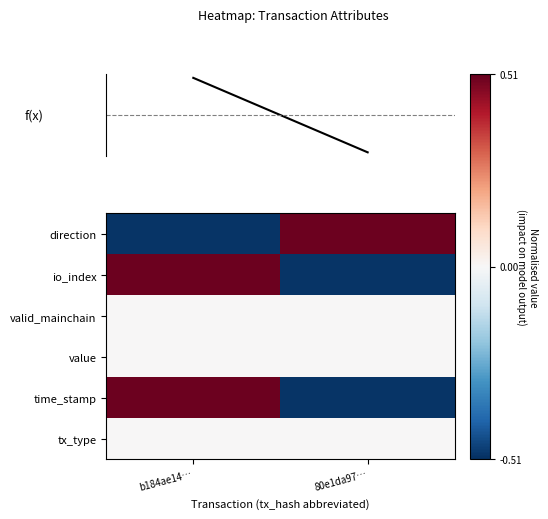

Reading left to right, list all the values displayed in this chart.

direction: b184ae14…=-0.5	80e1da97…=0.5
io_index: b184ae14…=0.5	80e1da97…=-0.5
valid_mainchain: b184ae14…=0.0	80e1da97…=0.0
value: b184ae14…=0.0	80e1da97…=0.0
time_stamp: b184ae14…=0.5	80e1da97…=-0.5
tx_type: b184ae14…=0.0	80e1da97…=0.0